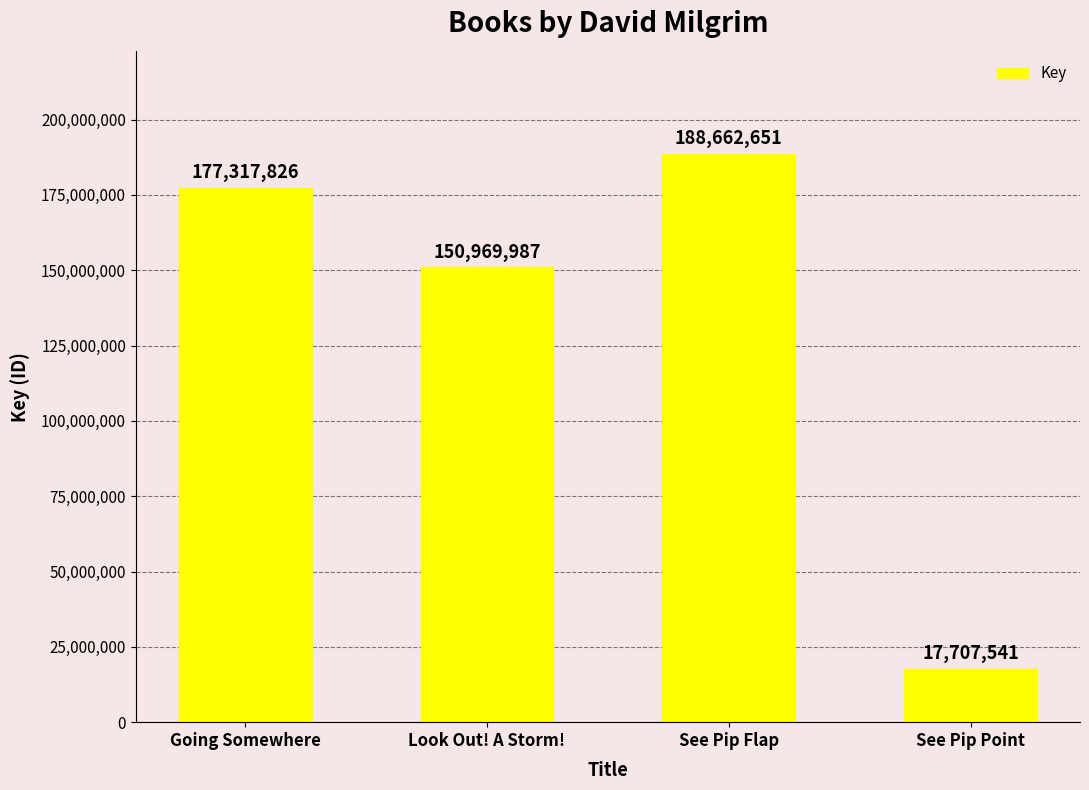

What is the difference between the values at Look Out! A Storm! and See Pip Flap?

37692664